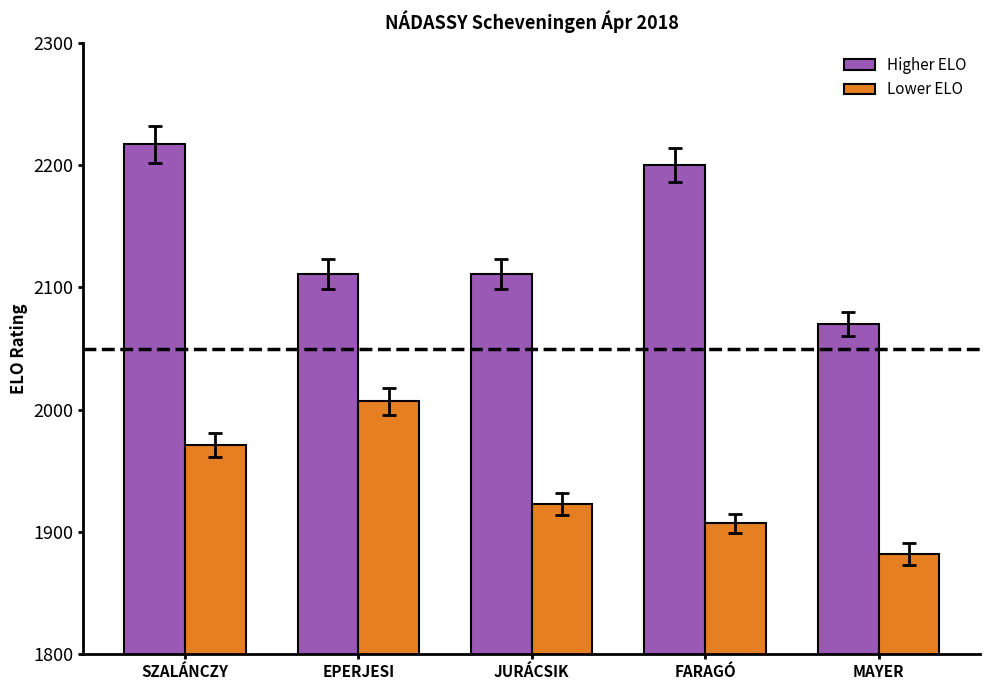

True or false: Higher ELO has a value of 2921 at JURÁCSIK.

False